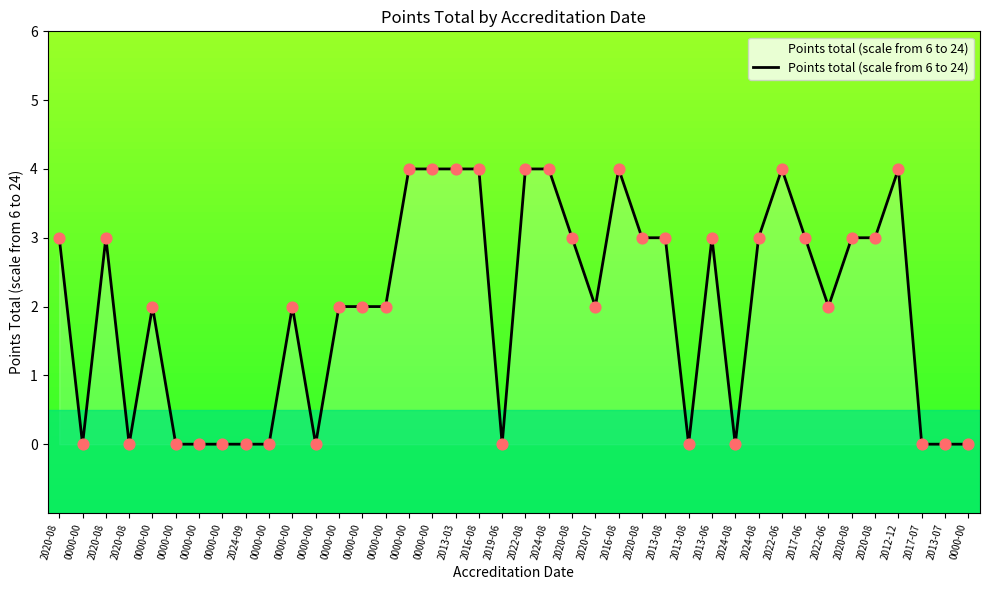

Is this an area chart (filled region under the line)?

Yes